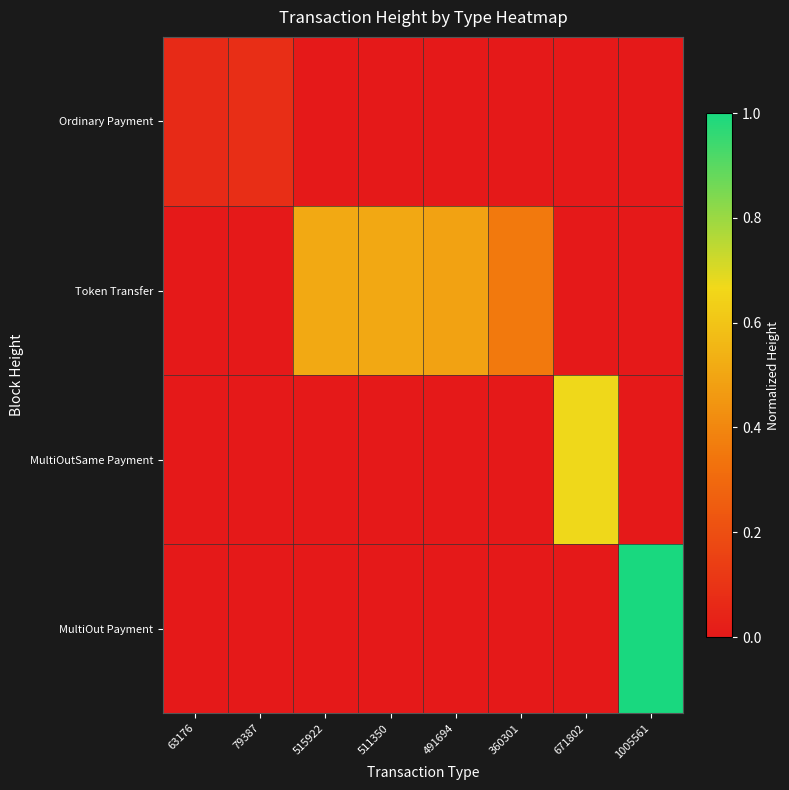

Which category has the highest value across all series?

1005561